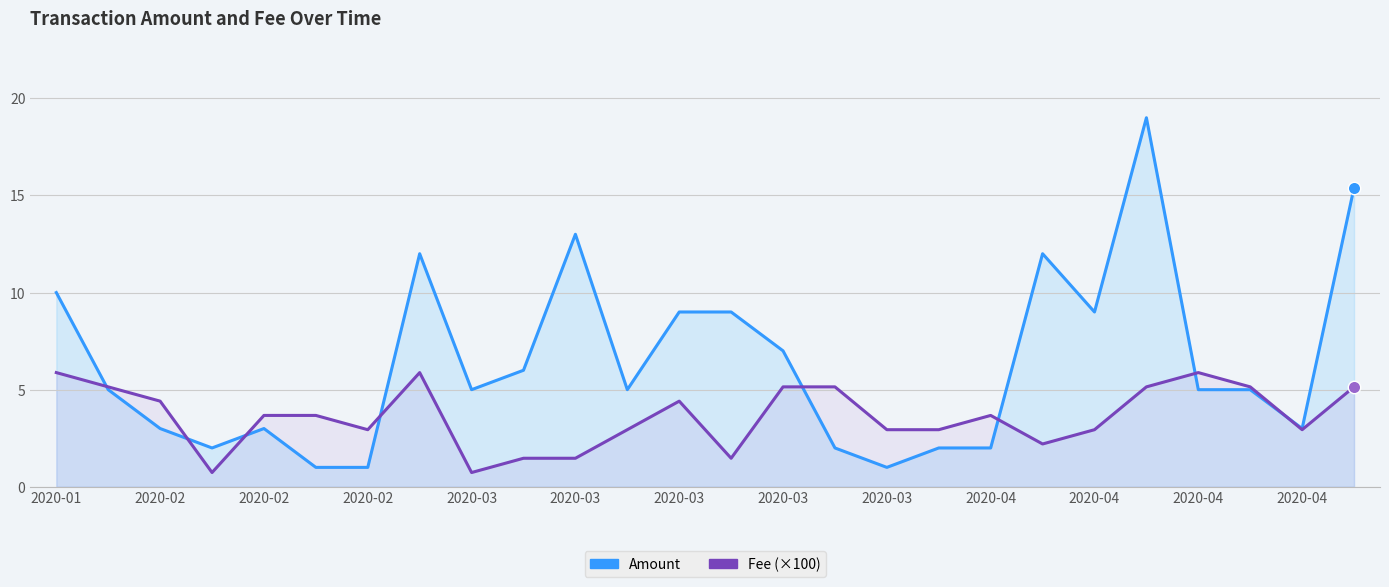

Which series has the largest total across all categories?

Amount